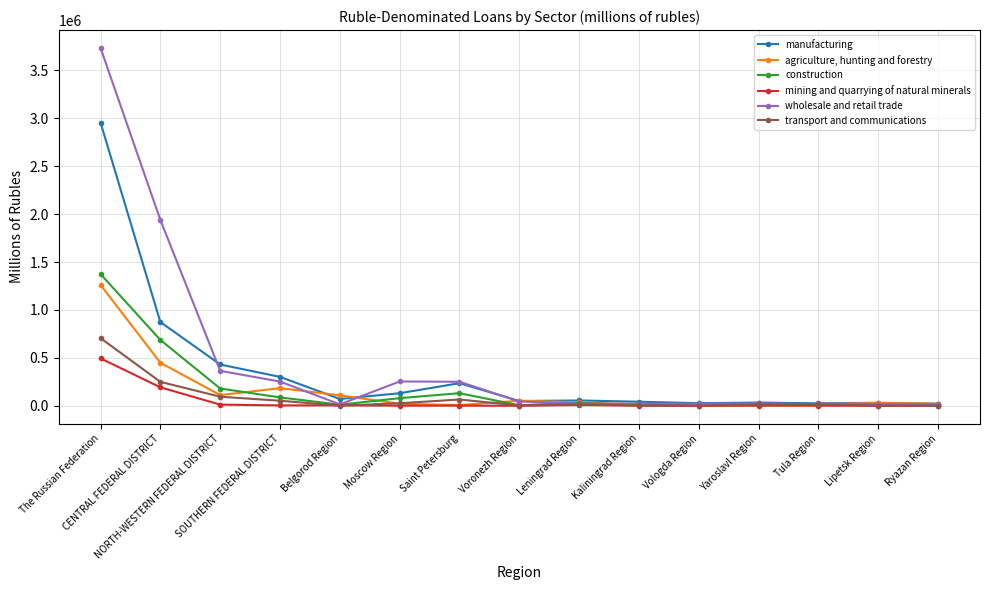

What is the greatest value displayed?

3735087